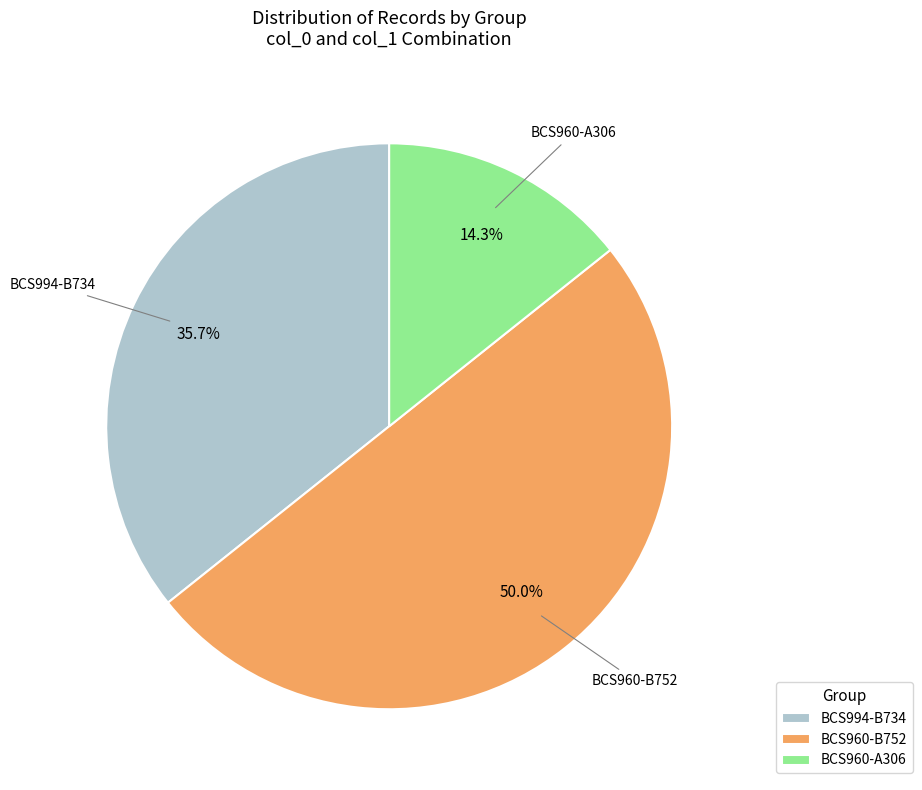

To the nearest percent, what is the average slice percentage?

33%